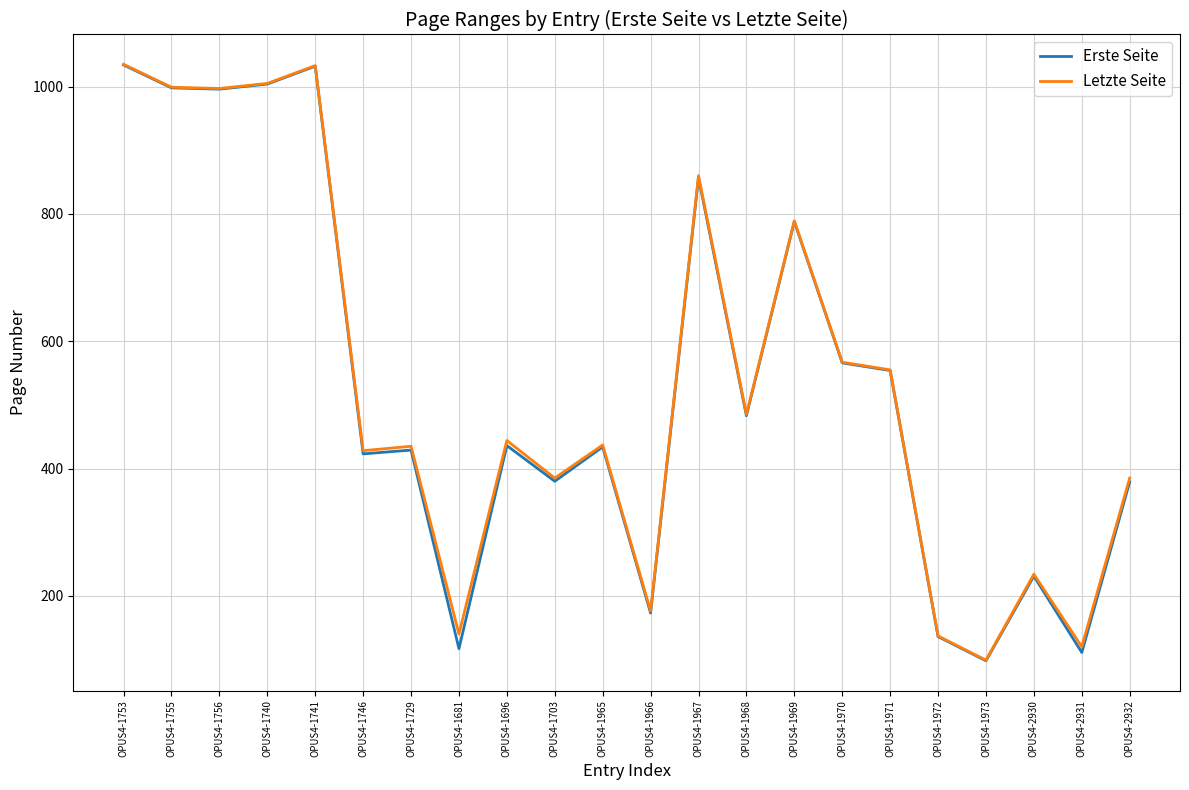

What is the difference between the maximum and second lowest values in the Erste Seite series?

923